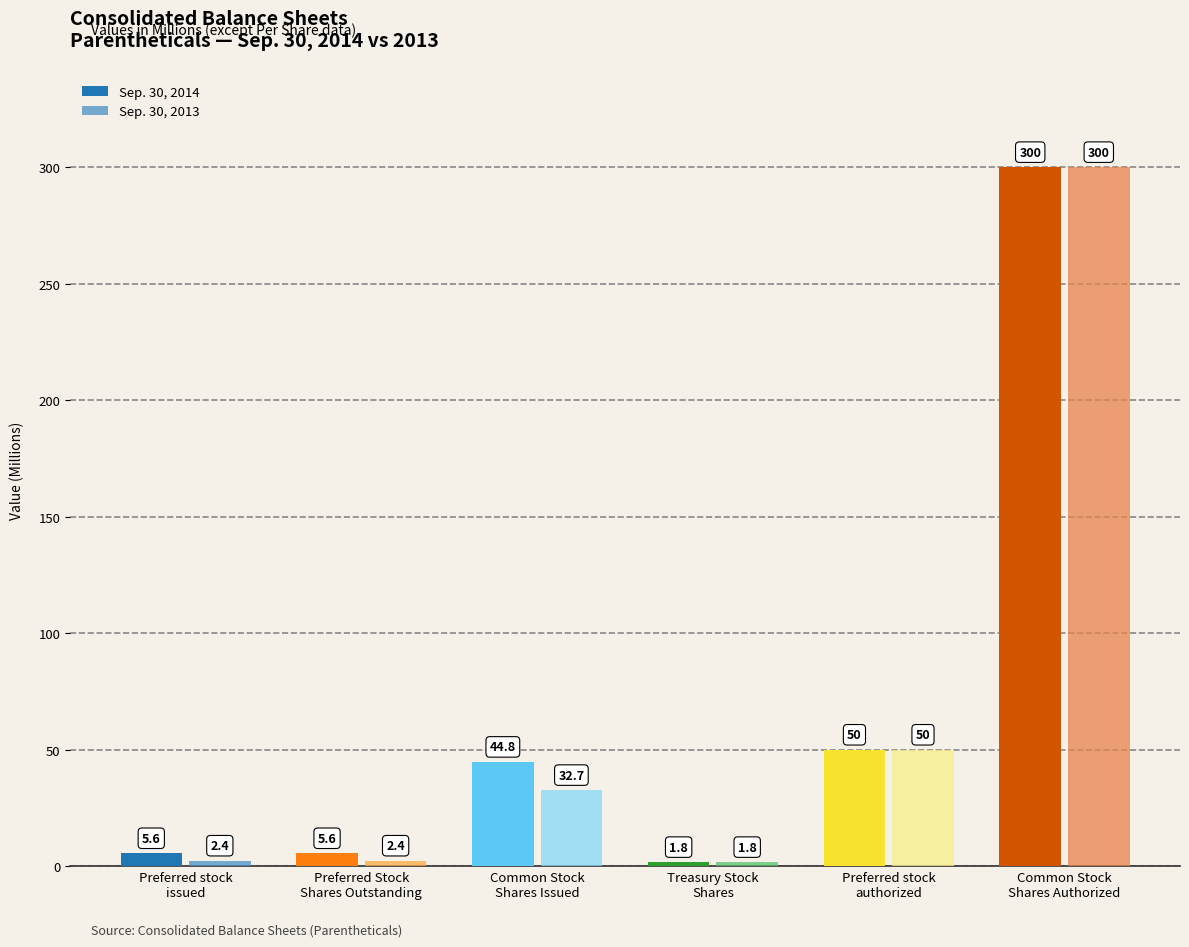

At how many categories does at least one series exceed 37?

3